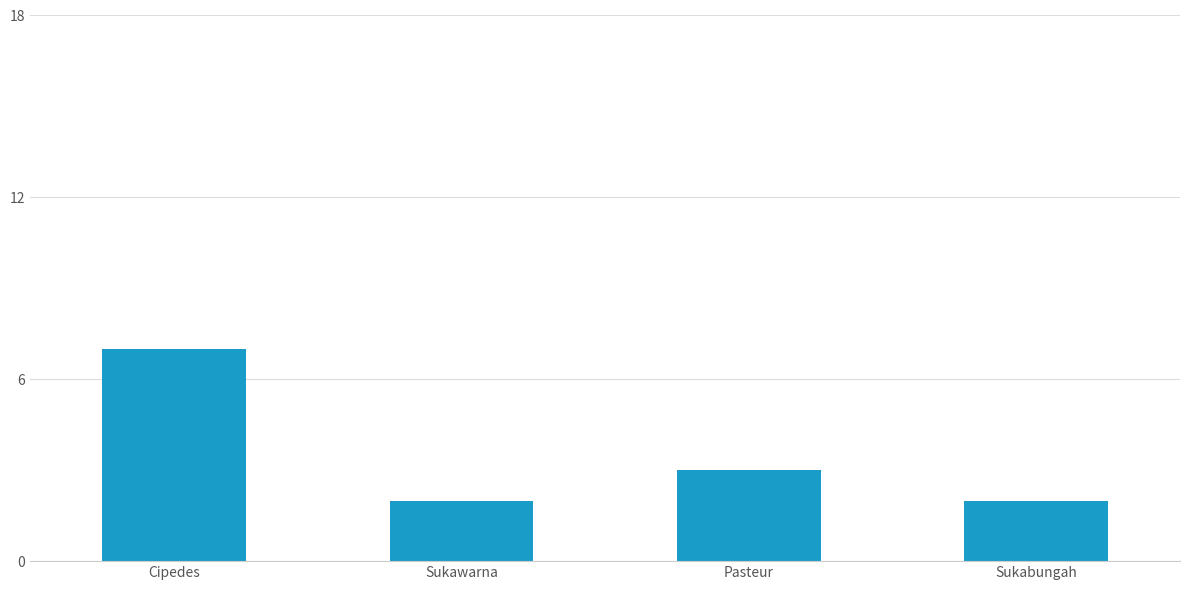

Which category has the highest value across all series?

Cipedes